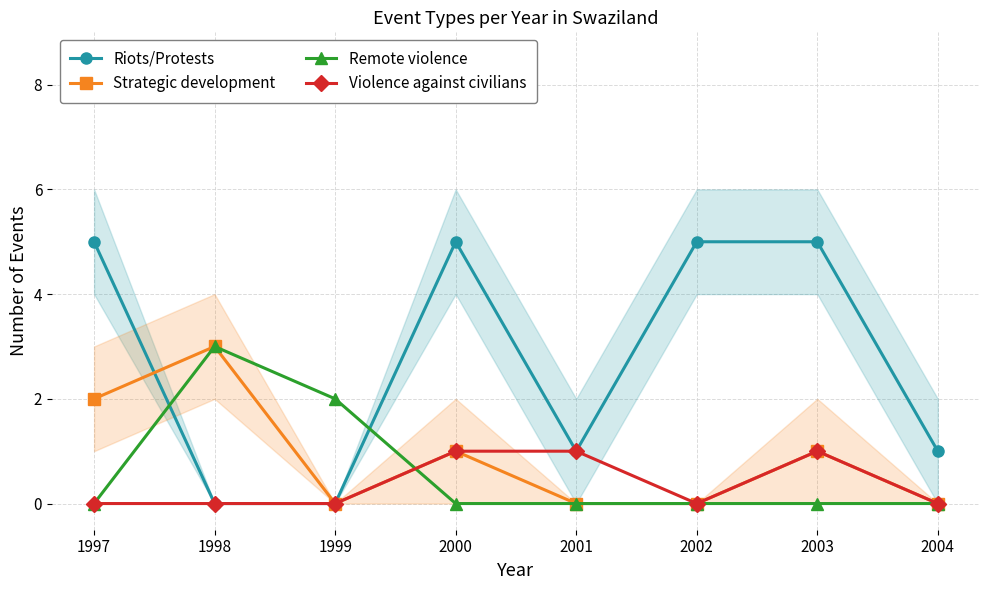

Is the value of Violence against civilians at 1997 greater than the value of Strategic development at 2000?

No